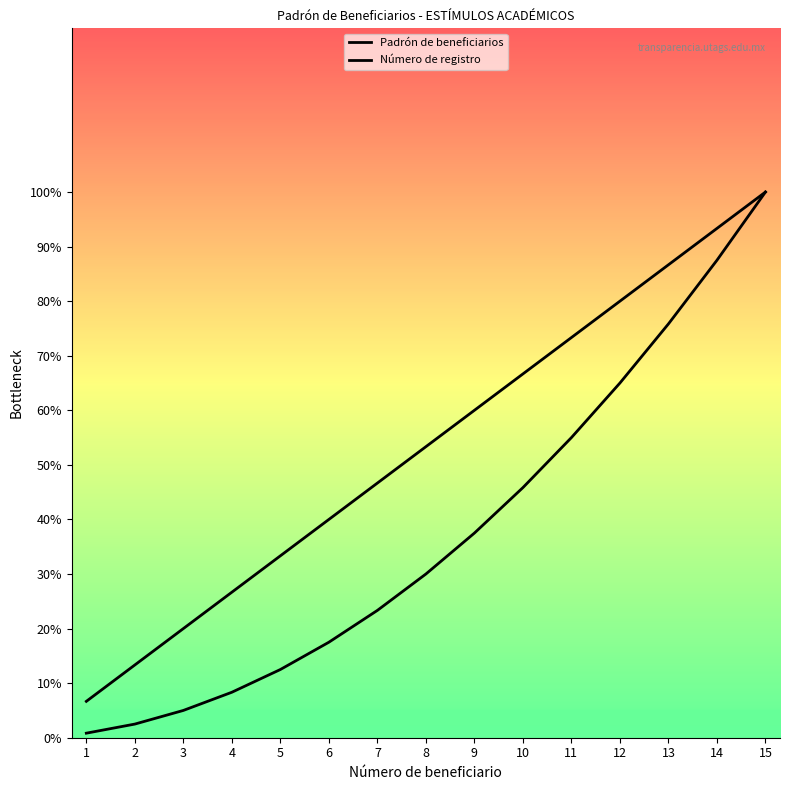

True or false: Número de registro and Padrón de beneficiarios cross at least once.

False